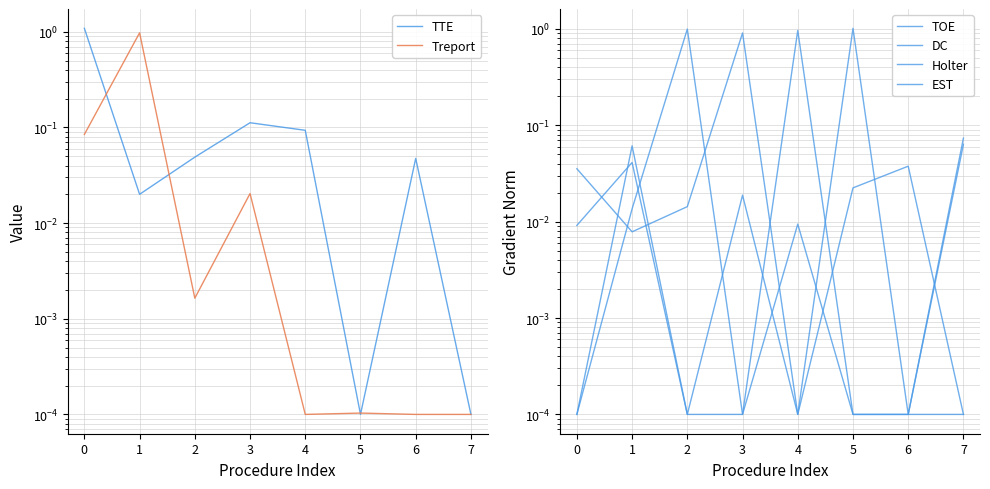

Which series ends up on top after the final intersection of TOE and DC?

DC